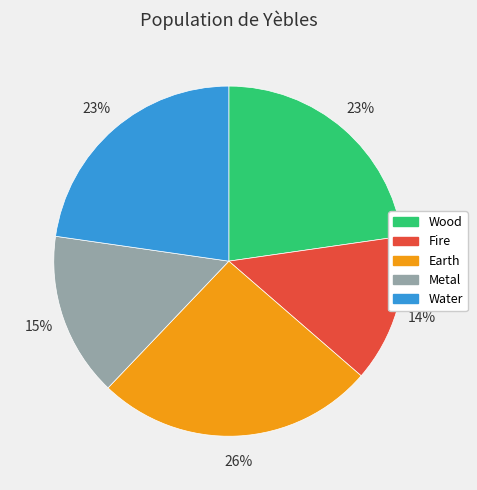

To the nearest percent, what is the combined percentage of Metal and Water?

38%